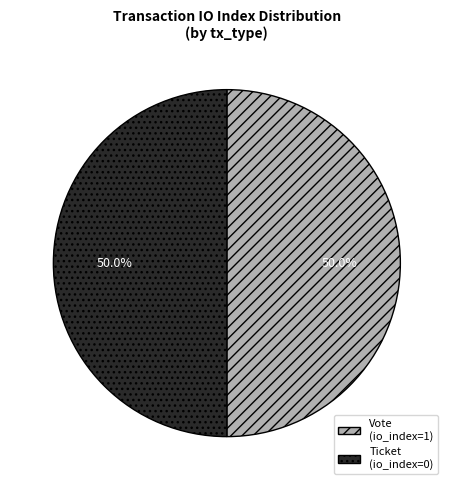

What portion of the pie excludes Vote (io_index=1)?

50.0%